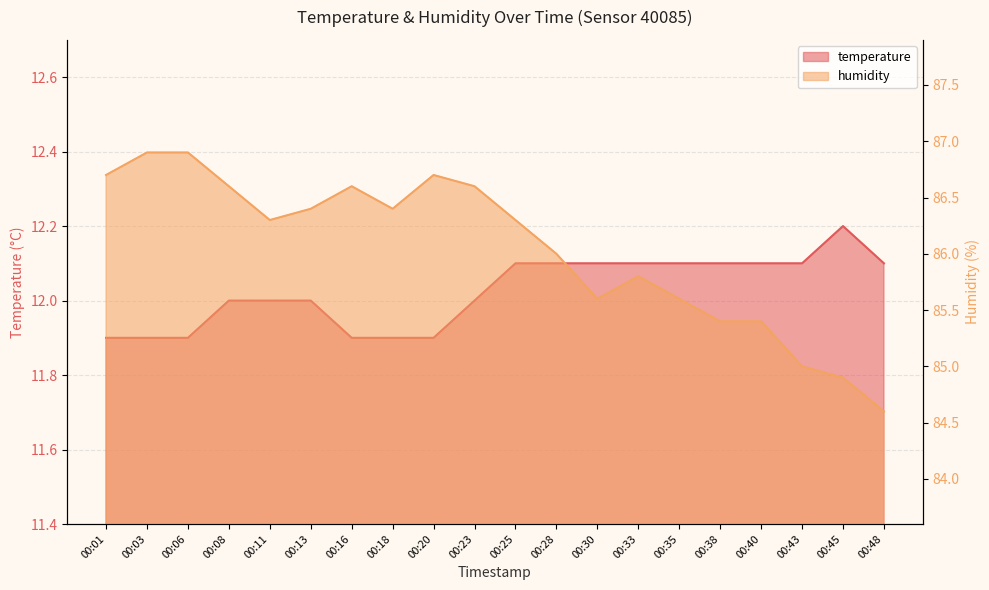

Rank the series by their maximum value, from lowest to highest.

temperature, humidity